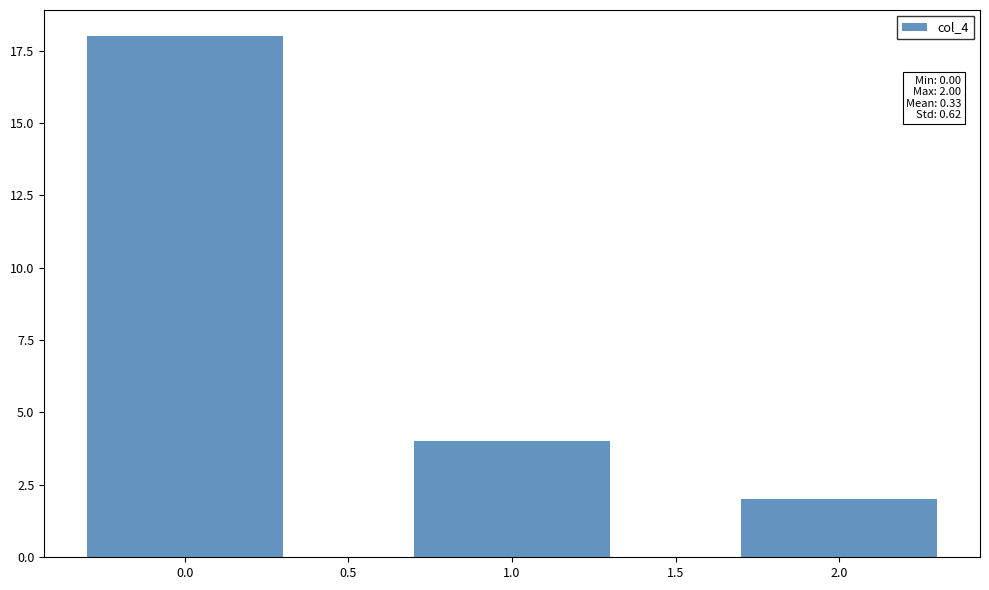

Reading left to right, extract all data points from this chart.

18	4	2